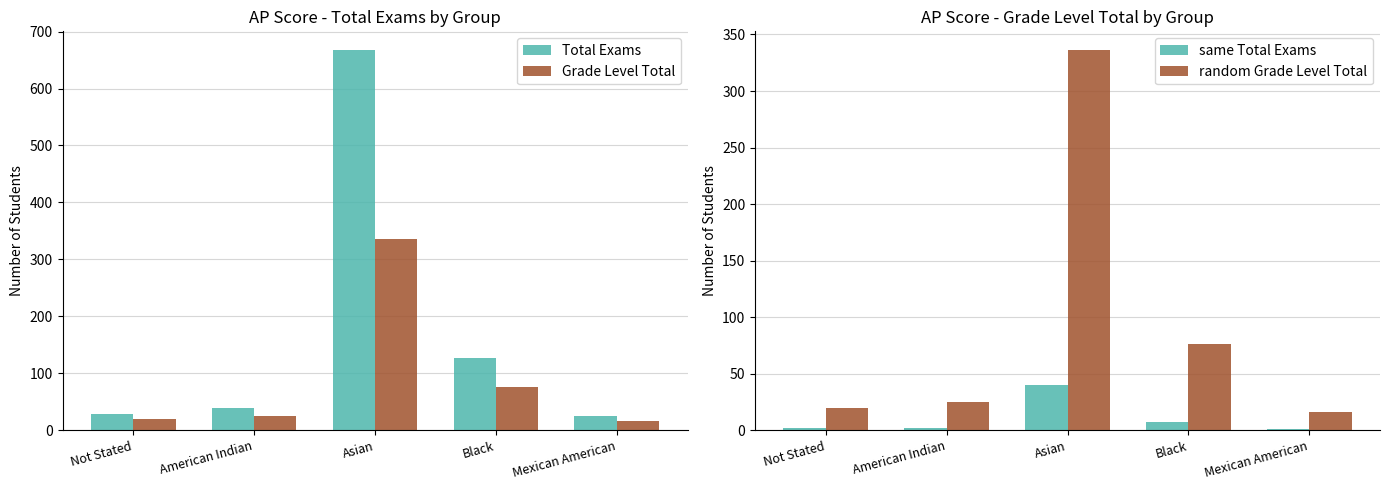

Between Mexican American and American Indian, which is larger?

American Indian